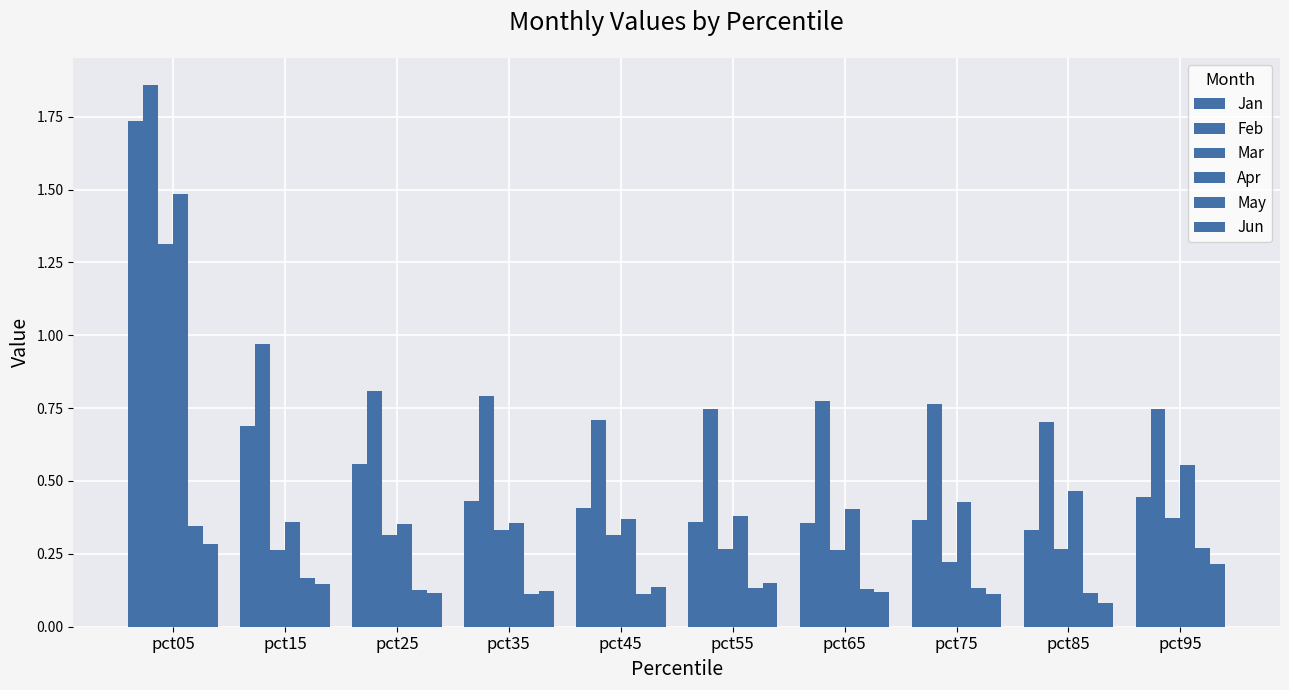

How many bars are there in each group?

6